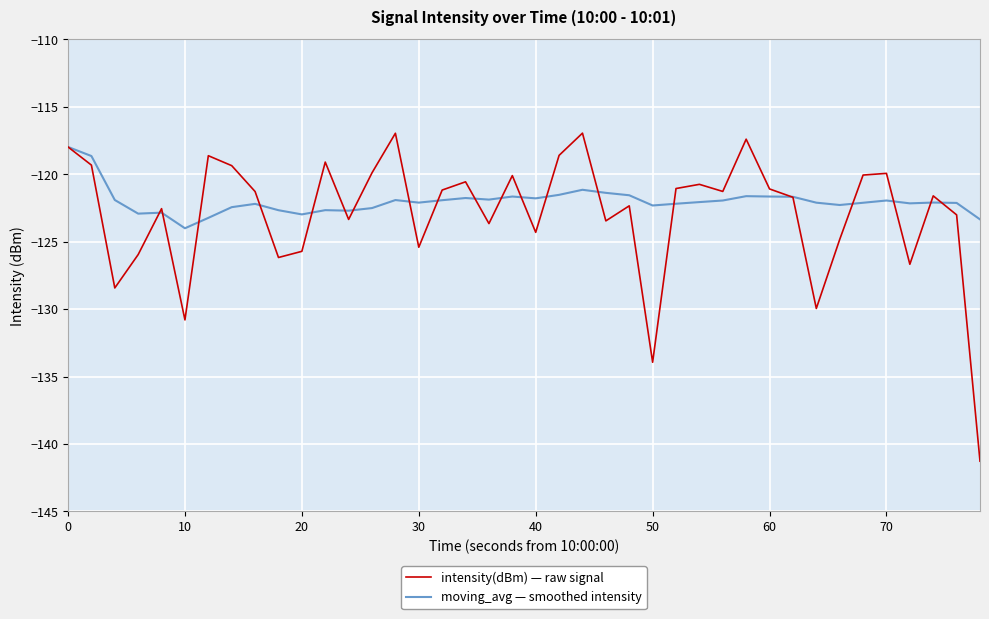

Which series has the widest spread of values?

intensity(dBm) — raw signal